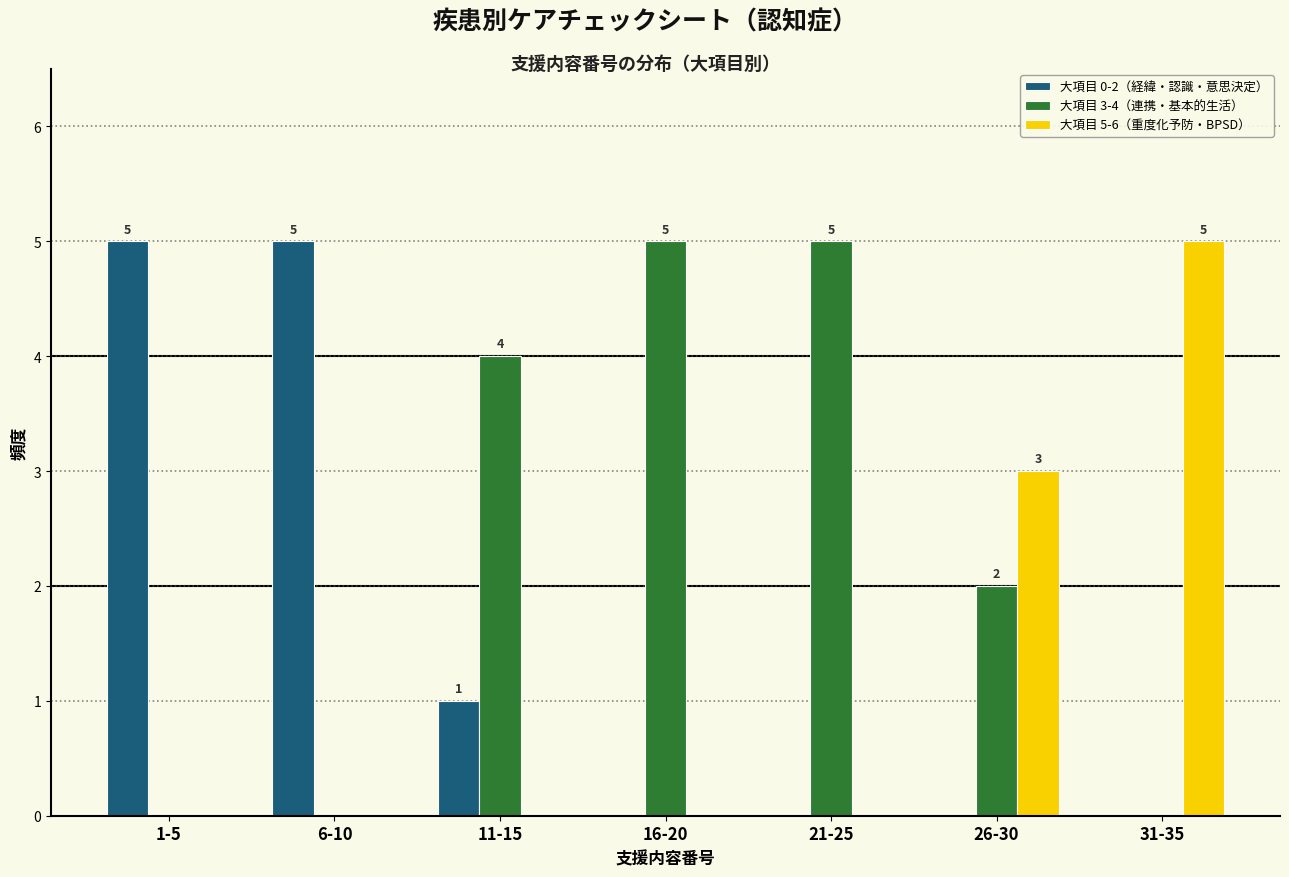

Reading left to right, transcribe all the data shown in this chart.

大項目 0-2（経緯・認識・意思決定）: 1-5=5	6-10=5	11-15=1	16-20=0	21-25=0	26-30=0	31-35=0
大項目 3-4（連携・基本的生活）: 1-5=0	6-10=0	11-15=4	16-20=5	21-25=5	26-30=2	31-35=0
大項目 5-6（重度化予防・BPSD）: 1-5=0	6-10=0	11-15=0	16-20=0	21-25=0	26-30=3	31-35=5